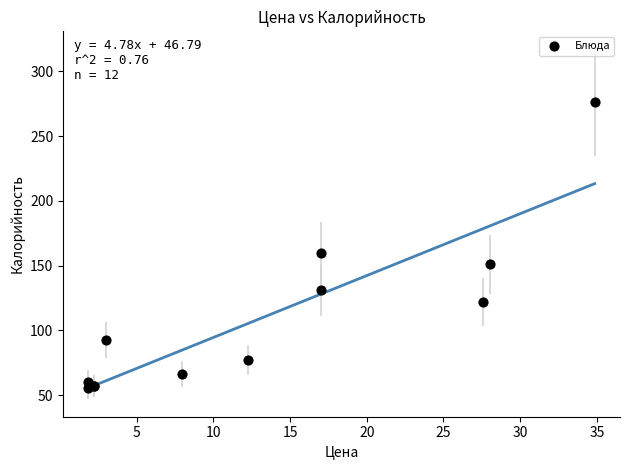

What Y value in the scatter plot is closest to 165?

160.0